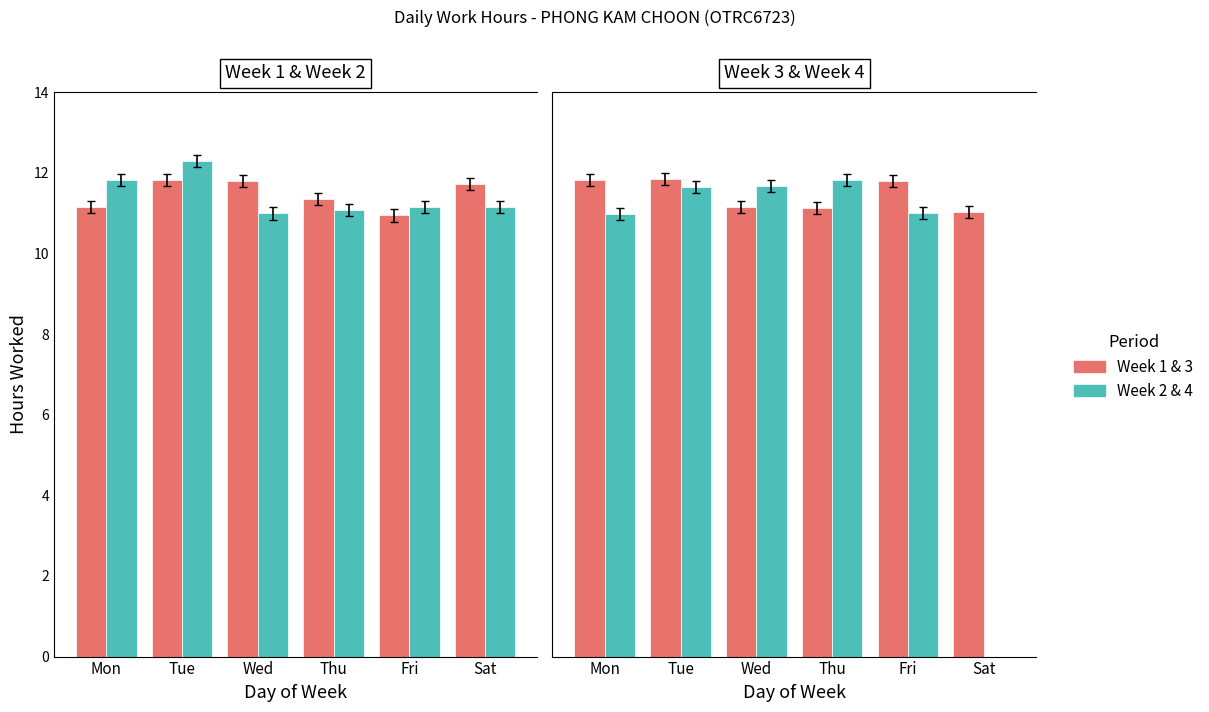

At how many categories does at least one series exceed 0?

6